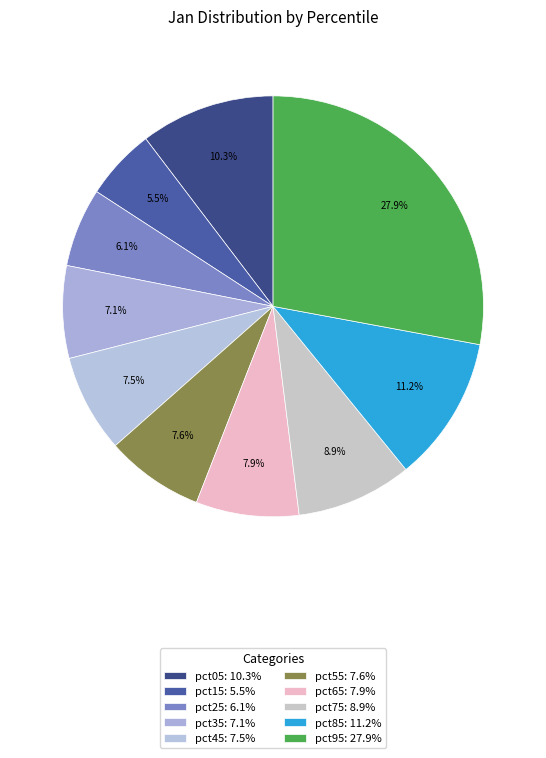

How many slices are in this pie chart?

10